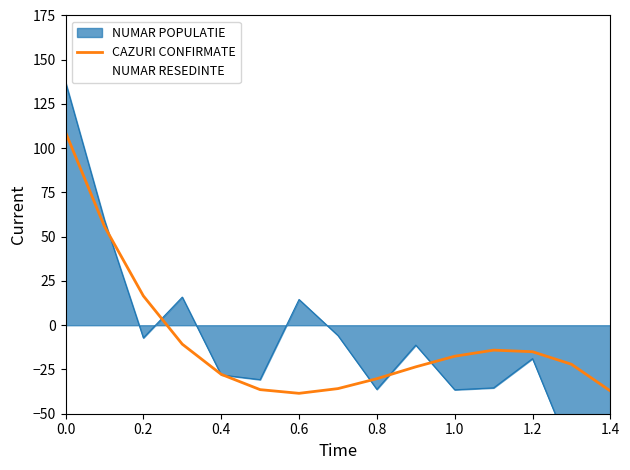

How many data points in CAZURI CONFIRMATE are above -22?

7